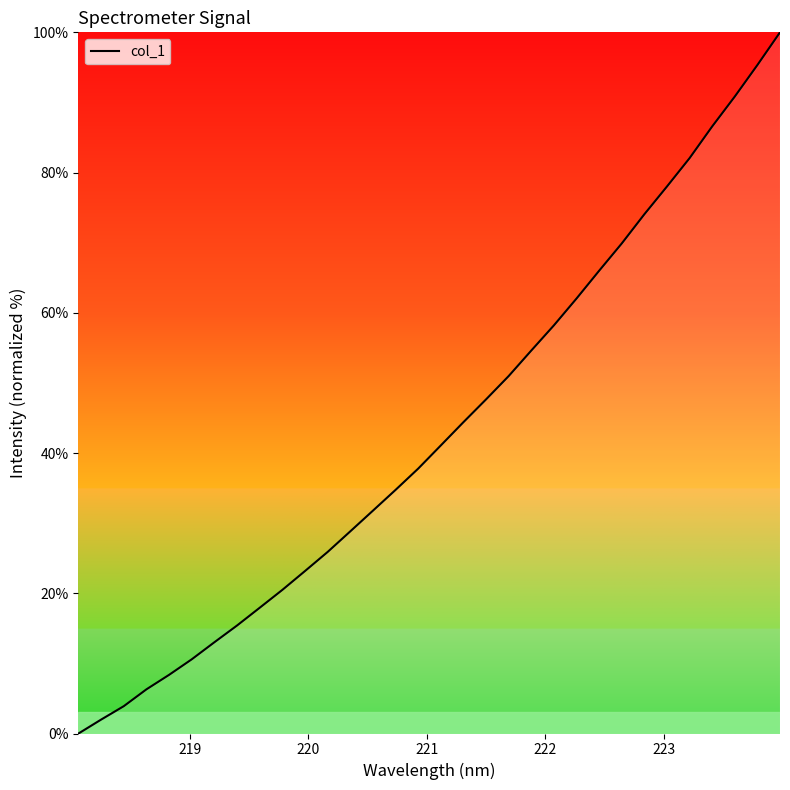

What is the maximum value shown in the chart?

100.0